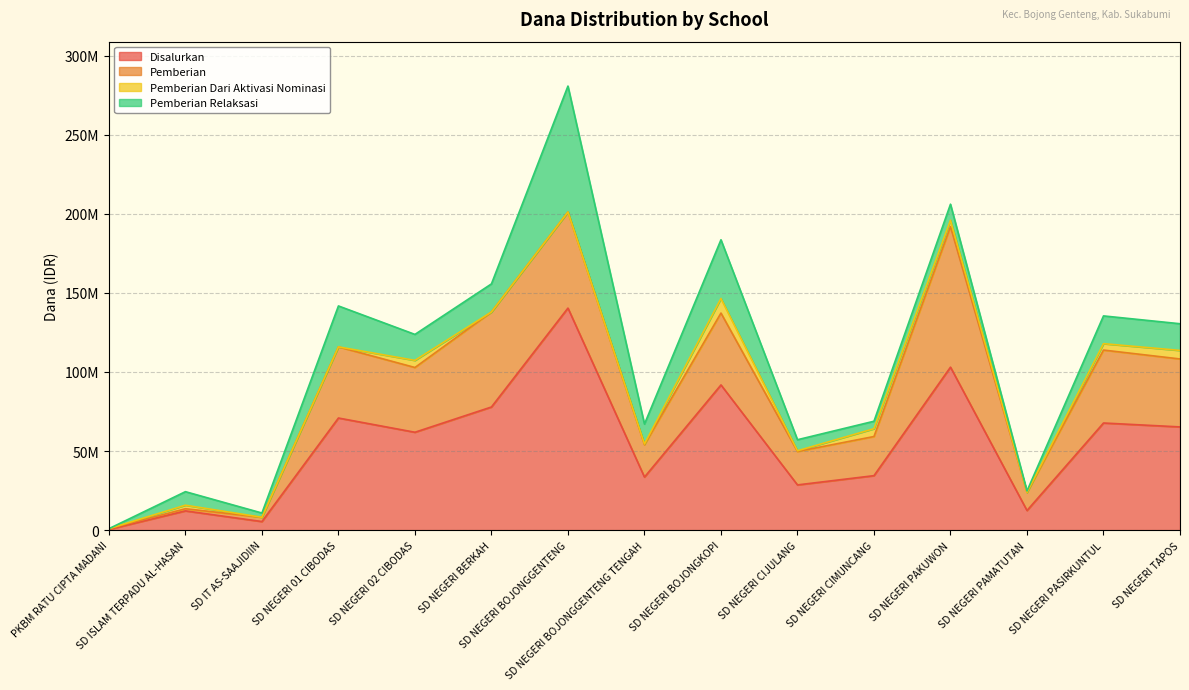

Reading right to left, transcribe all the data shown in this chart.

Disalurkan: 65250000	67725000	12375000	103050000	34425000	28575000	91800000	33525000	140400000	77850000	61875000	70875000	5400000	12150000	450000
Pemberian: 42975000	46125000	11475000	88875000	24750000	21150000	45450000	20475000	60750000	60075000	40950000	45000000	2700000	1350000	450000
Pemberian Dari Aktivasi Nominasi: 5400000	4050000	0	4050000	4950000	450000	9225000	450000	0	0	4500000	0	0	2250000	0
Pemberian Relaksasi: 16875000	17550000	900000	10125000	4725000	6975000	37125000	12600000	79650000	17775000	16425000	25875000	2700000	8550000	0